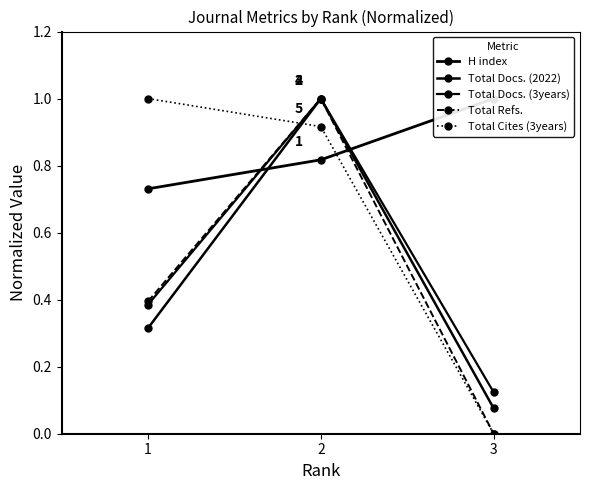

Is the value of Total Docs. (2022) at 2 greater than the value of Total Cites (3years) at 3?

Yes